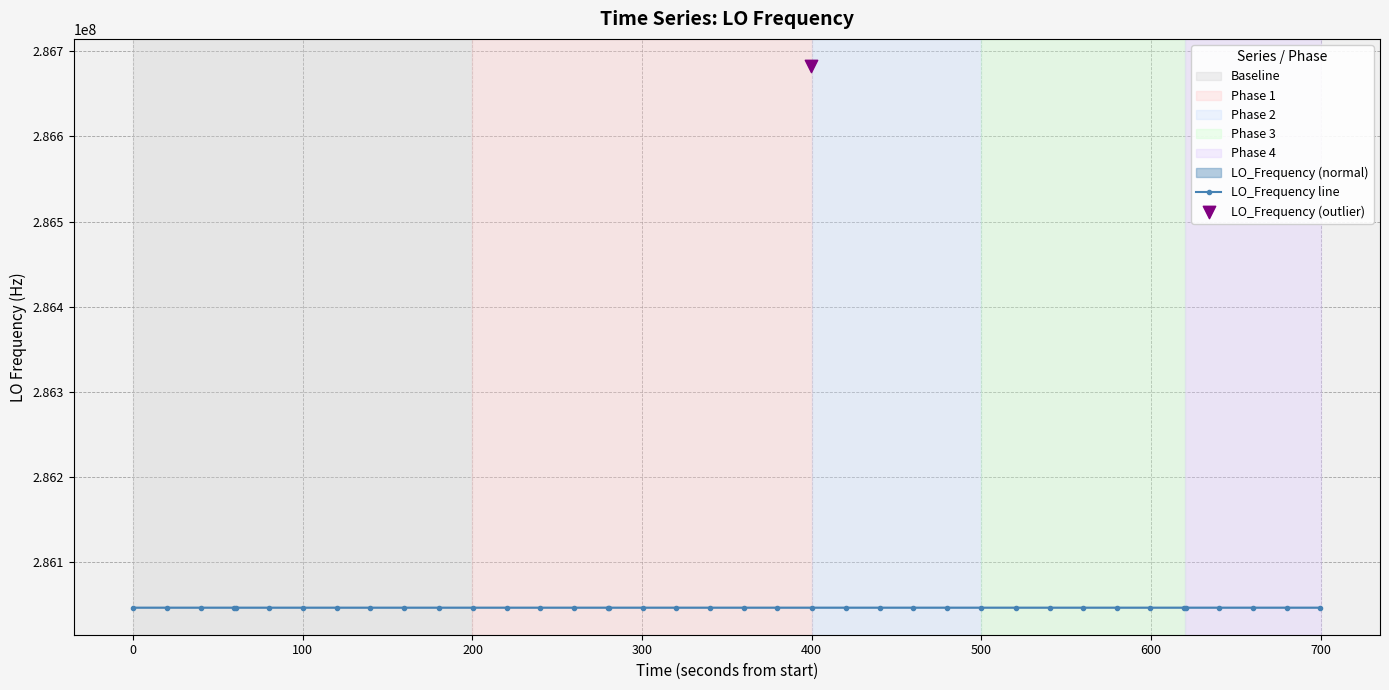

Approximately how many times larger is the value at 38 compared to 25?

1.0